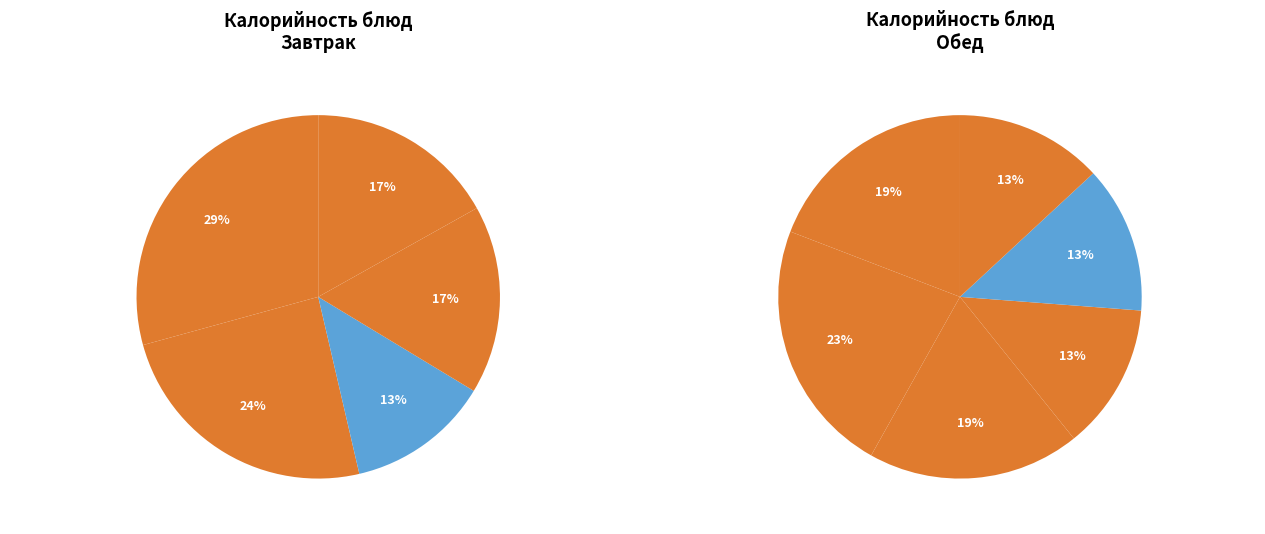

What is the total percentage of Котлеты из говядины (обед) and Чурек (завтрак)?

18.0%